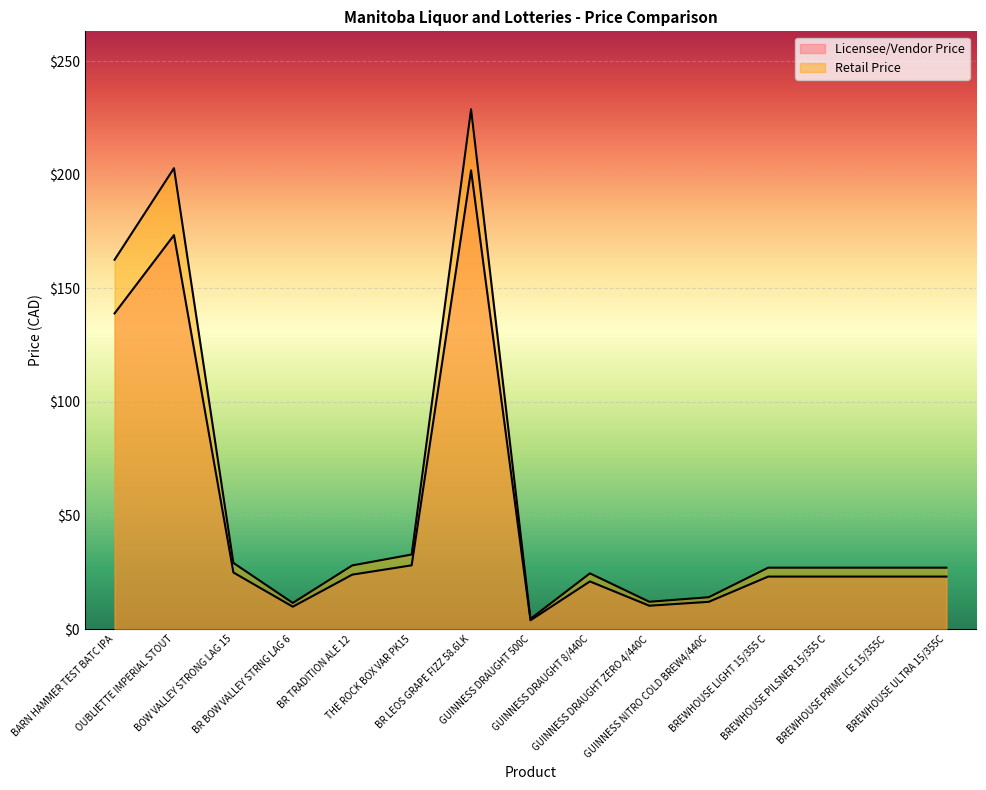

The value of Licensee/Vendor Price at THE ROCK BOX VAR PK15 is 46.1. True or false?

False